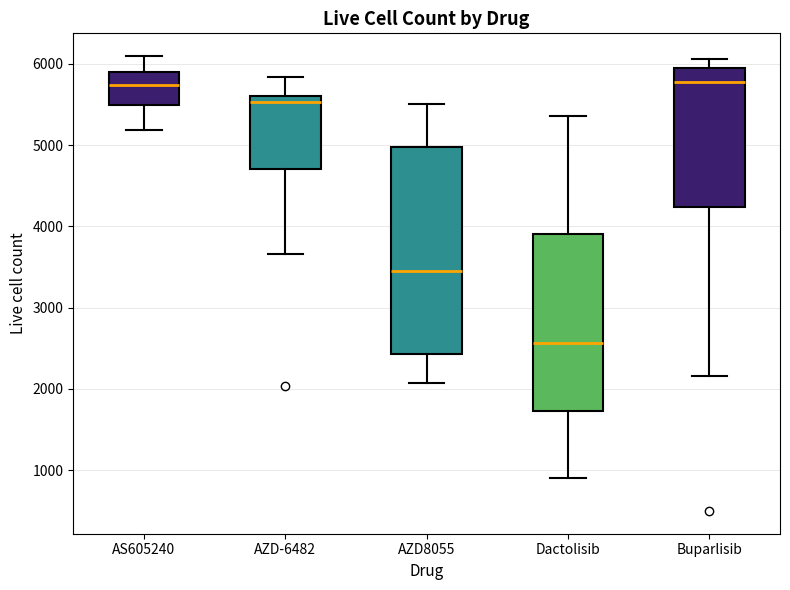

Reading left to right, read every box against the y-axis: the position of its median line, the range the box covers, and the ends of its whiskers. The values are not printed on the chart, so give them approximately, as read against the axis.

AS605240: median 5700, box 5500 to 5900, whiskers 5200 to 6100
AZD-6482: median 5500, box 4700 to 5600, whiskers 3700 to 5800
AZD8055: median 3400, box 2400 to 5000, whiskers 2100 to 5500
Dactolisib: median 2600, box 1700 to 3900, whiskers 900 to 5400
Buparlisib: median 5800, box 4200 to 5900, whiskers 2200 to 6100